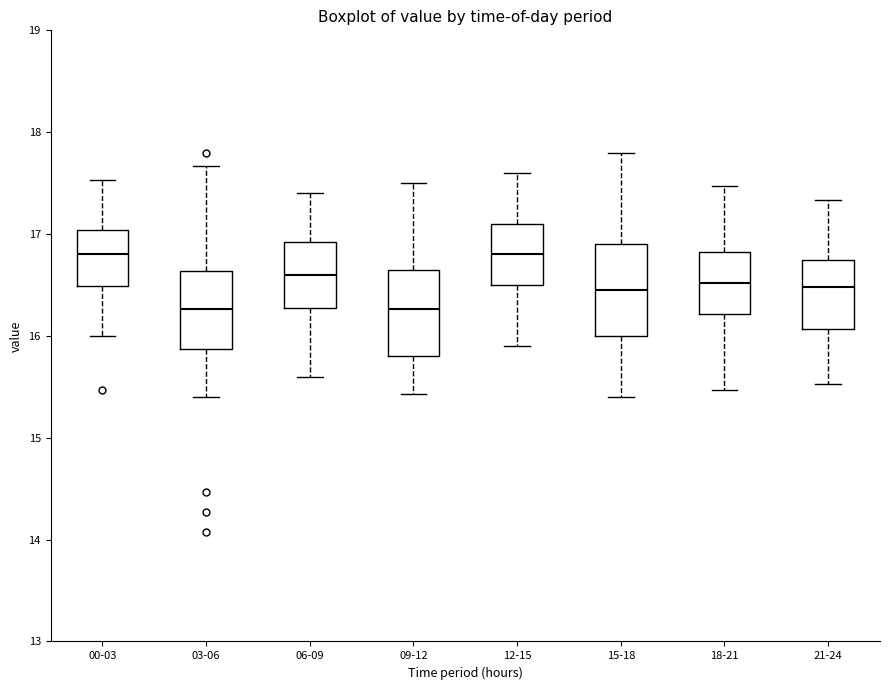

Reading left to right, transcribe this box plot: for each box, give where its median line is, the range the box spans, and where its two whiskers end, as read against the y-axis. The values are not printed on the chart, so give them approximately, as read against the axis.

00-03: median 16.8, box 16.5 to 17.0, whiskers 16.0 to 17.5
03-06: median 16.3, box 15.9 to 16.6, whiskers 15.4 to 17.7
06-09: median 16.6, box 16.3 to 16.9, whiskers 15.6 to 17.4
09-12: median 16.3, box 15.8 to 16.6, whiskers 15.4 to 17.5
12-15: median 16.8, box 16.5 to 17.1, whiskers 15.9 to 17.6
15-18: median 16.5, box 16.0 to 16.9, whiskers 15.4 to 17.8
18-21: median 16.5, box 16.2 to 16.8, whiskers 15.5 to 17.5
21-24: median 16.5, box 16.1 to 16.7, whiskers 15.5 to 17.3